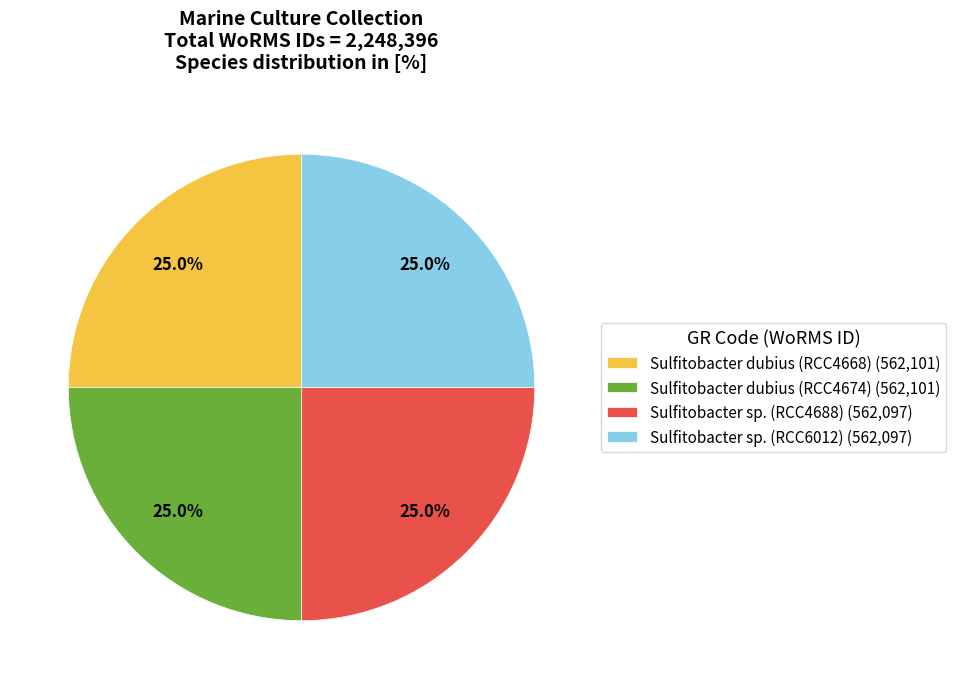

What is the ratio of the value at Sulfitobacter dubius (RCC4674) (562,101) to the value at Sulfitobacter sp. (RCC4688) (562,097)?

1.0